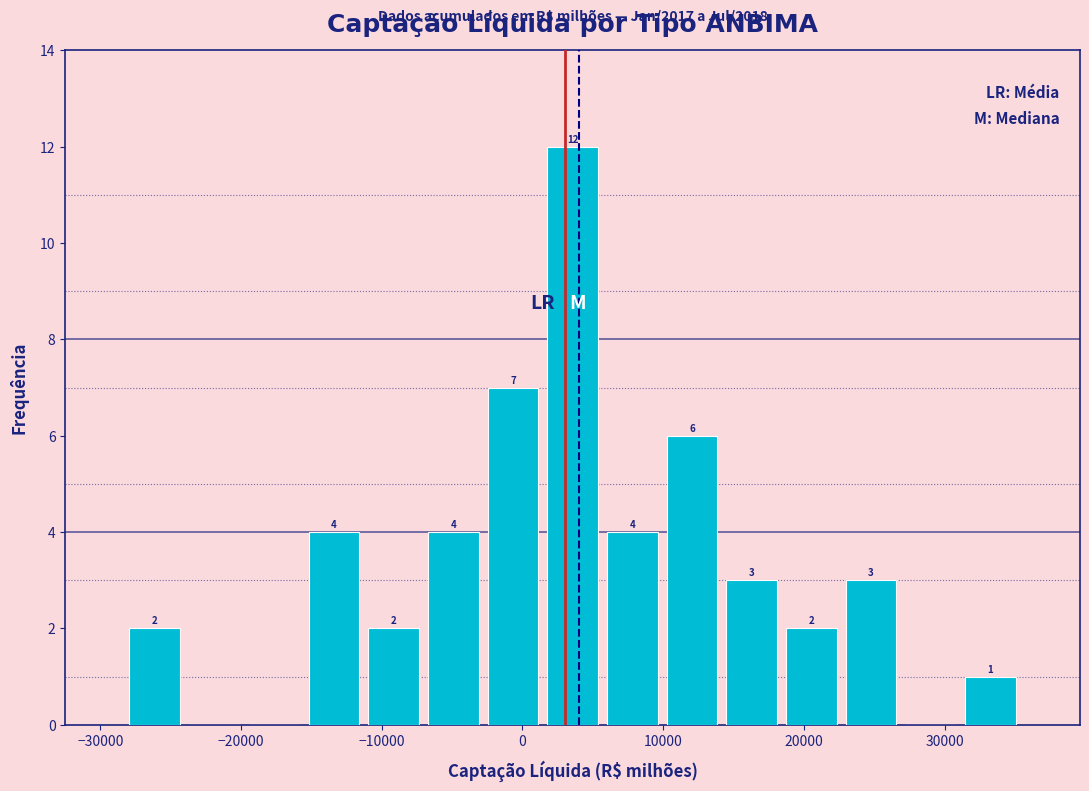

Which range on the x-axis has the tallest bar?

1000 to 6000